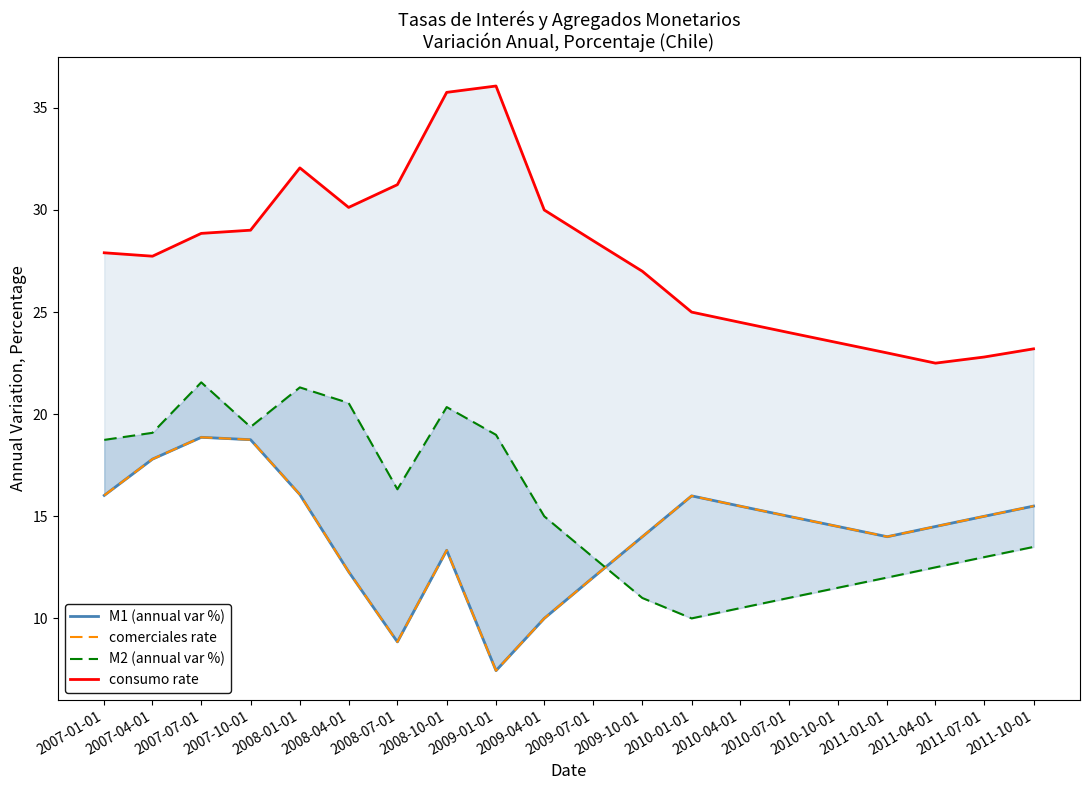

What is the difference between the M2 (annual var %) values at 2008-01-01 and 2010-01-01?

11.3